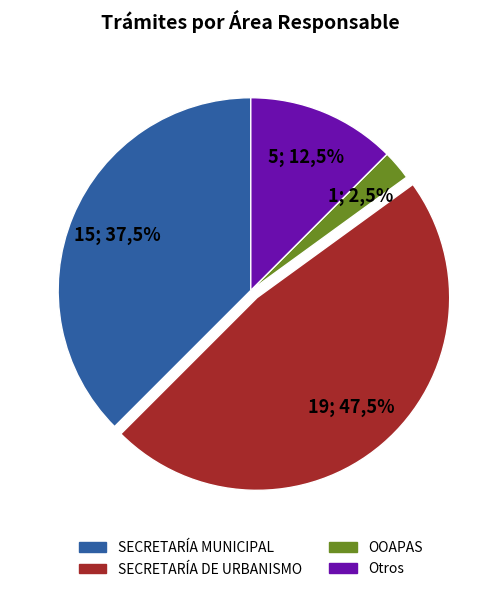

To the nearest percent, what is the combined percentage of SECRETARÍA DE URBANISMO Y OBRAS PÚBLICAS and OOAPAS?

50%